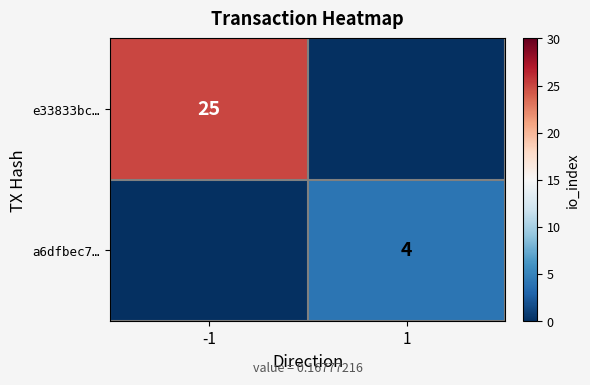

The e33833bc… series shows 25 at -1. True or false?

True